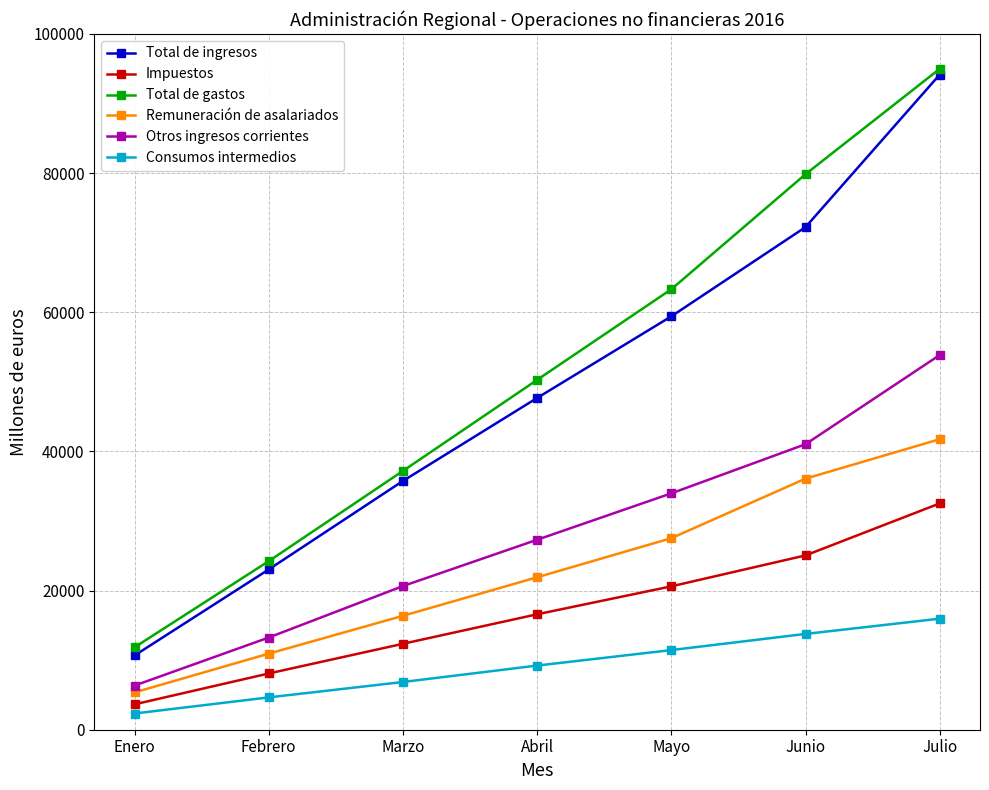

How many distinct data groups are displayed?

6